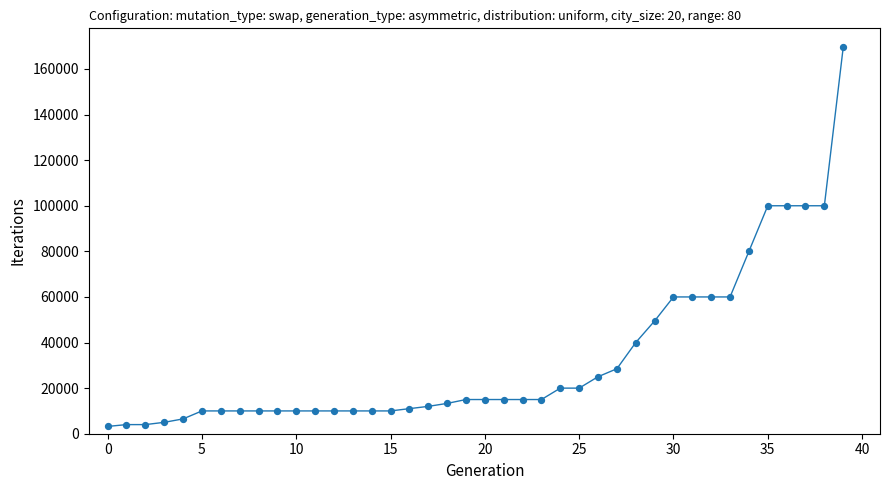

What Y value in the scatter plot is closest to 86356?

80000.0